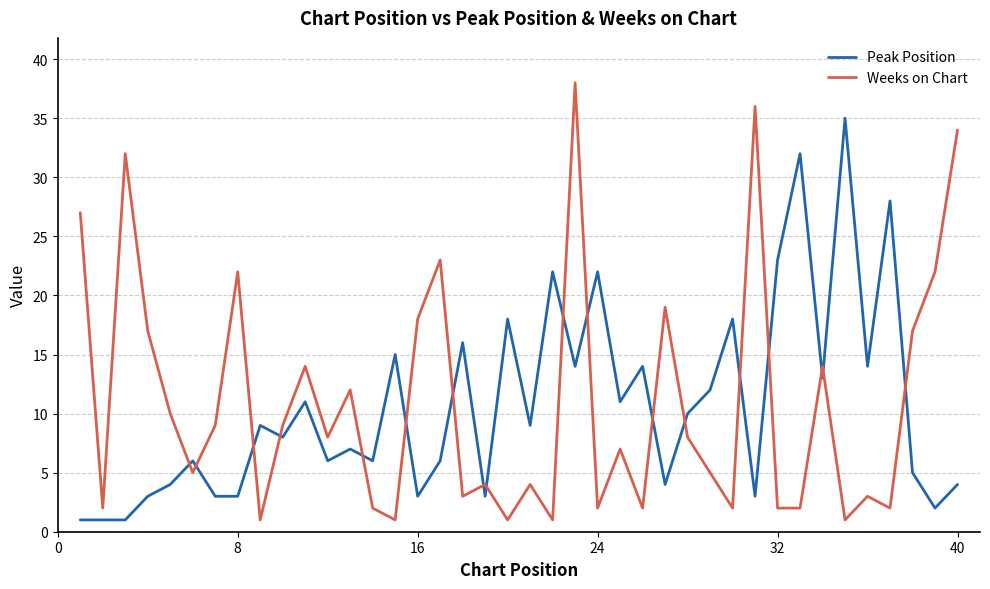

True or false: Peak Position and Weeks on Chart intersect in this chart.

True